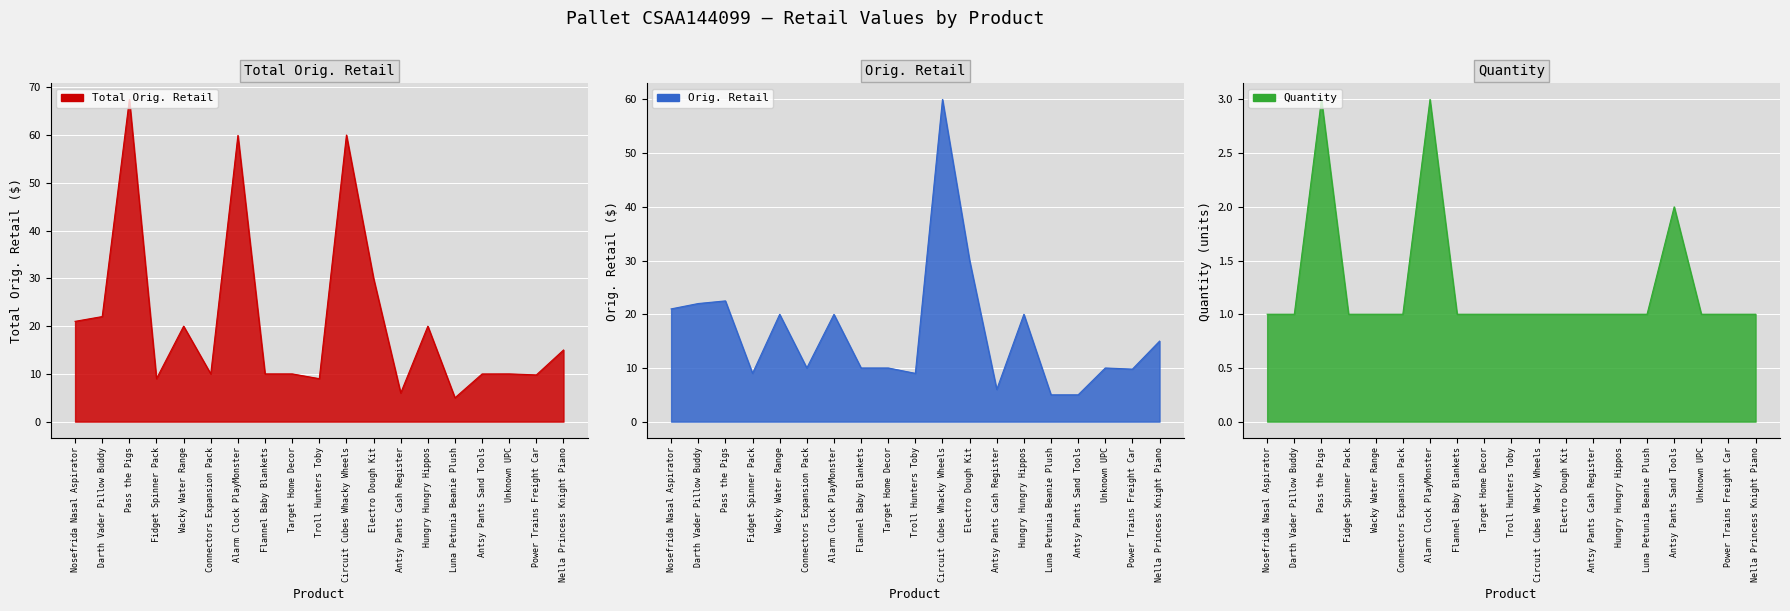

What is the sum of the Total Orig. Retail values at Antsy Pants Cash Register and Alarm Clock PlayMonster?

65.9